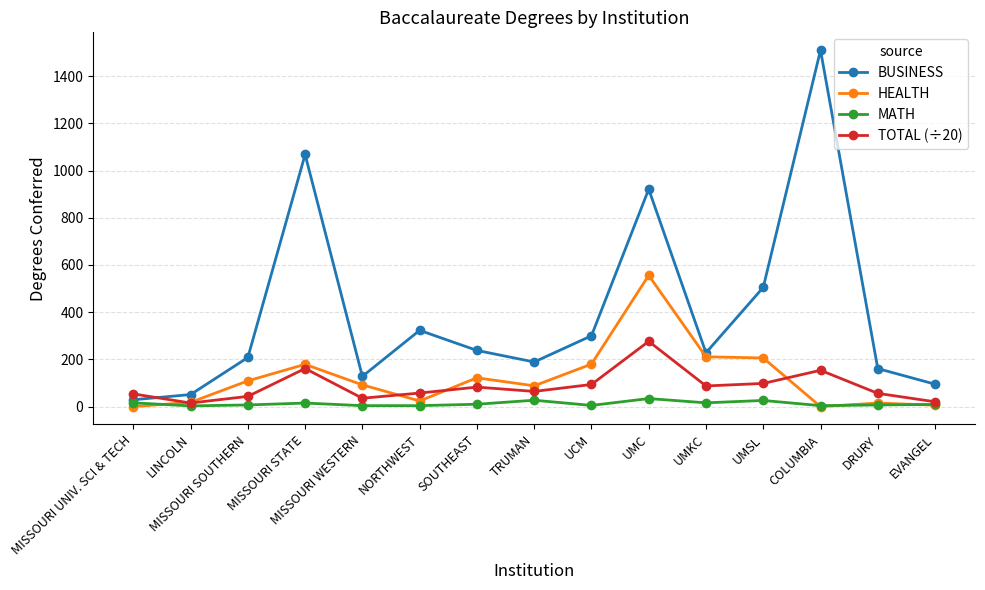

What is the difference between the BUSINESS values at DRURY and MISSOURI WESTERN?

33.0